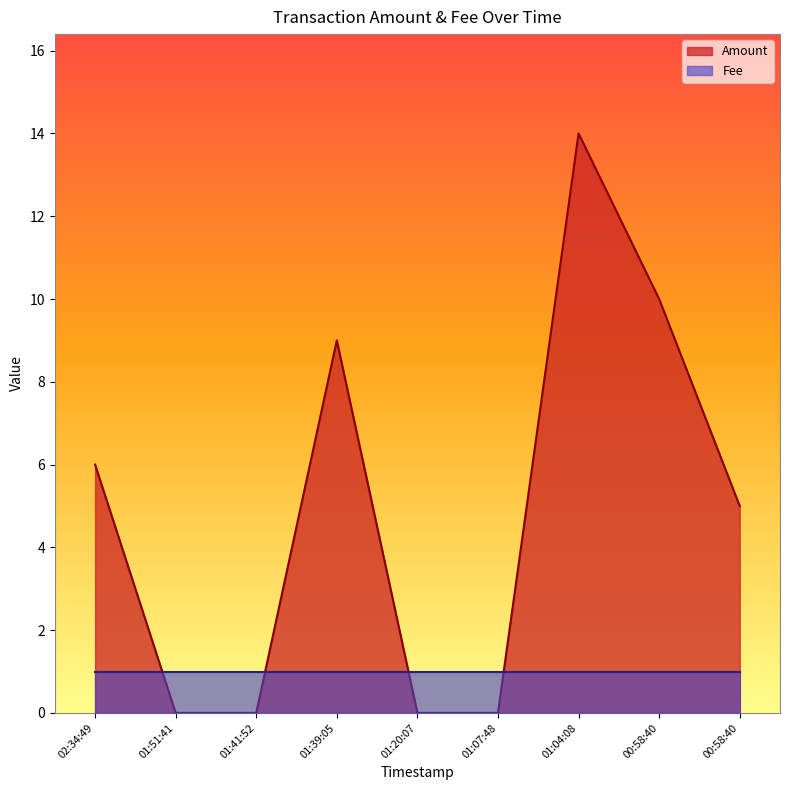

Rank the categories by value from highest to lowest.

01:04:08, 00:58:40, 01:39:05, 02:34:49, 00:58:40, 01:51:41, 01:41:52, 01:20:07, 01:07:48